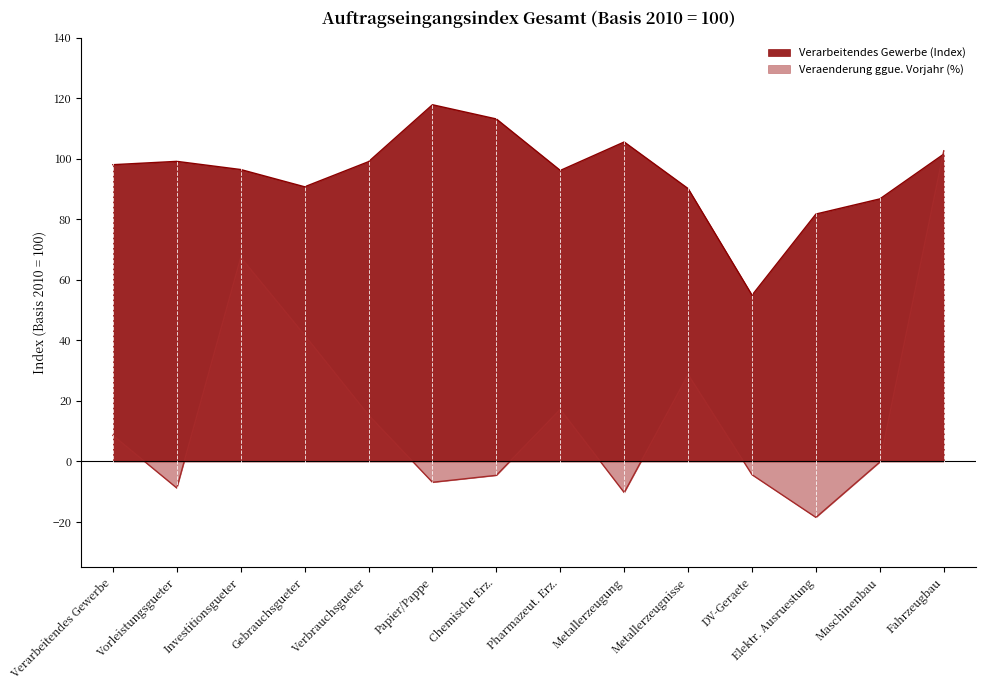

Does the chart display data point markers on the line(s)?

No